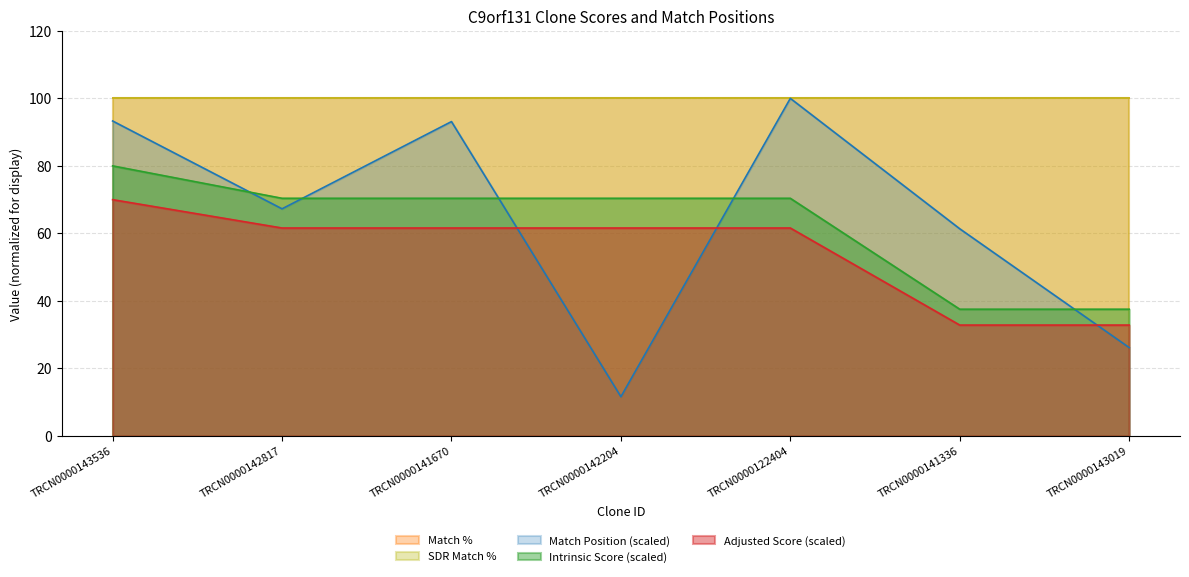

What is the difference between the Match Position values at TRCN0000142817 and TRCN0000141670?

25.8